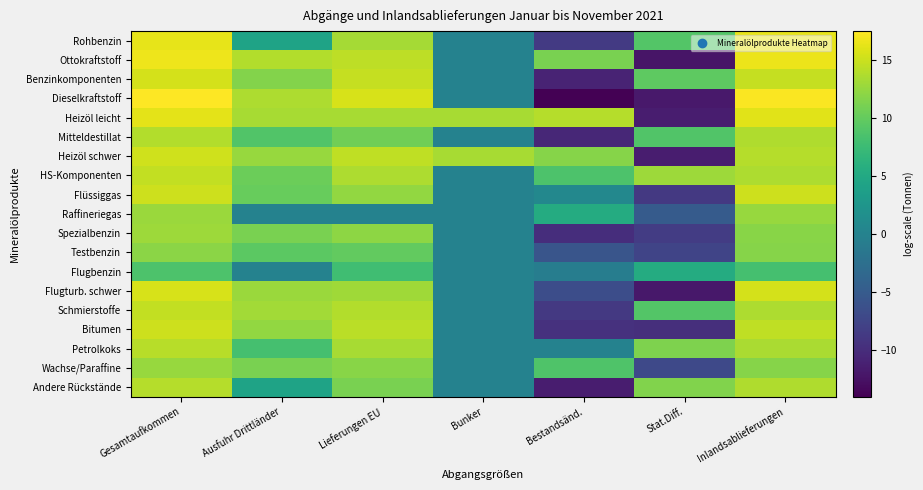

List the series in order of their peak value, highest first.

Dieselkraftstoff, Ottokraftstoff, Rohbenzin, Heizöl leicht, Flugturb. schwer, Benzinkomponenten, Heizöl schwer, Bitumen, Flüssiggas, Schmierstoffe, HS-Komponenten, Petrolkoks, Andere Rückstände, Mitteldestillat, Spezialbenzin, Raffineriegas, Wachse/Paraffine, Testbenzin, Flugbenzin